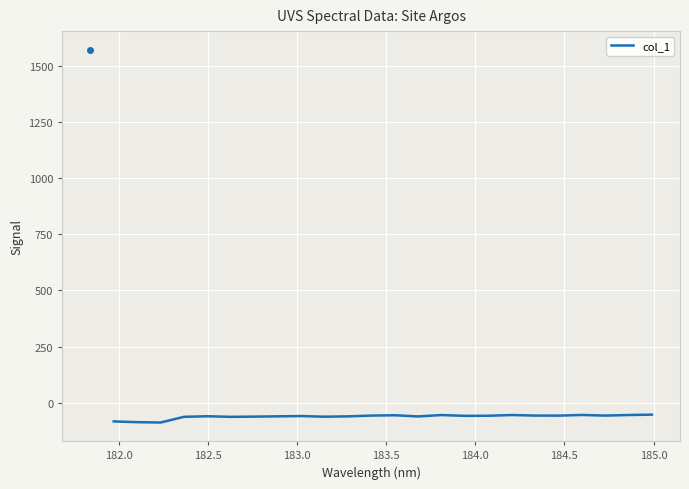

What is the minimum value shown in the chart?

-88.3